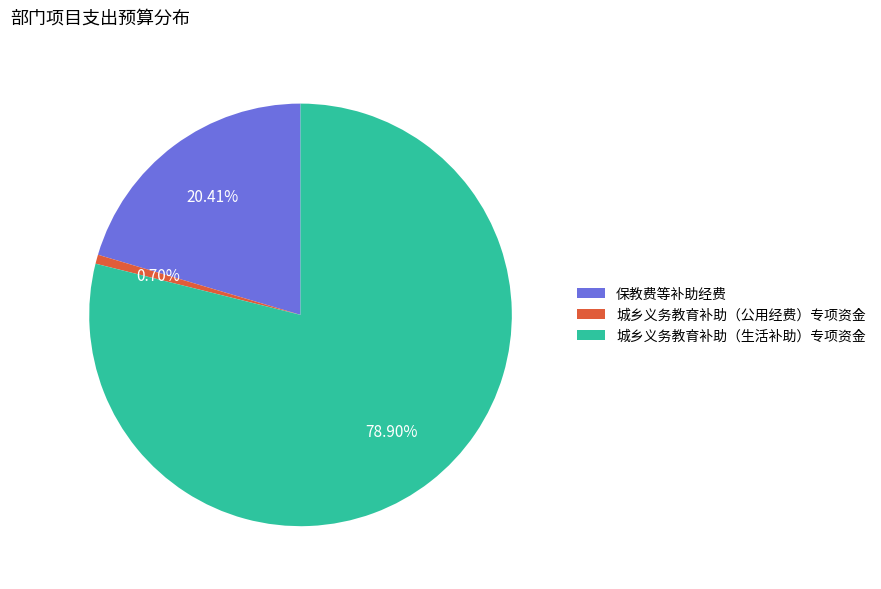

Which category has the biggest portion of the pie?

城乡义务教育补助（生活补助）专项资金